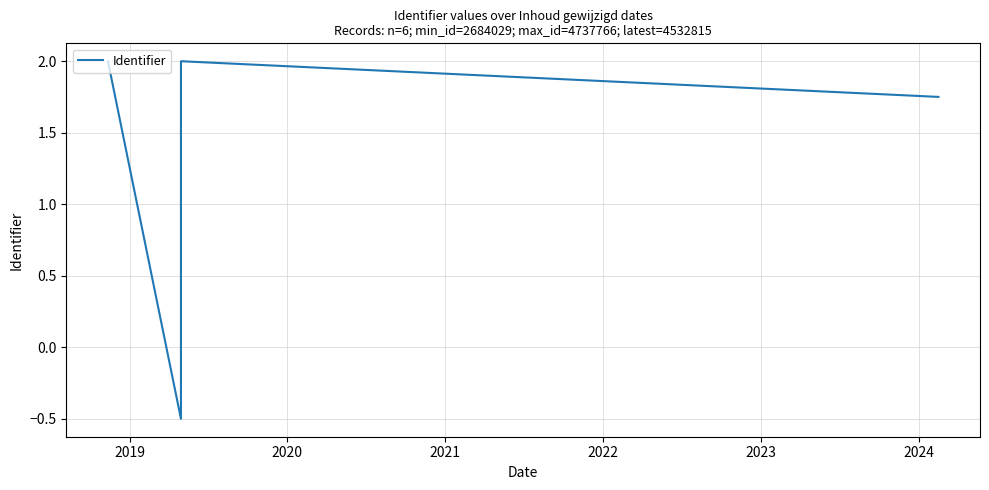

Does the chart display data point markers on the line(s)?

No